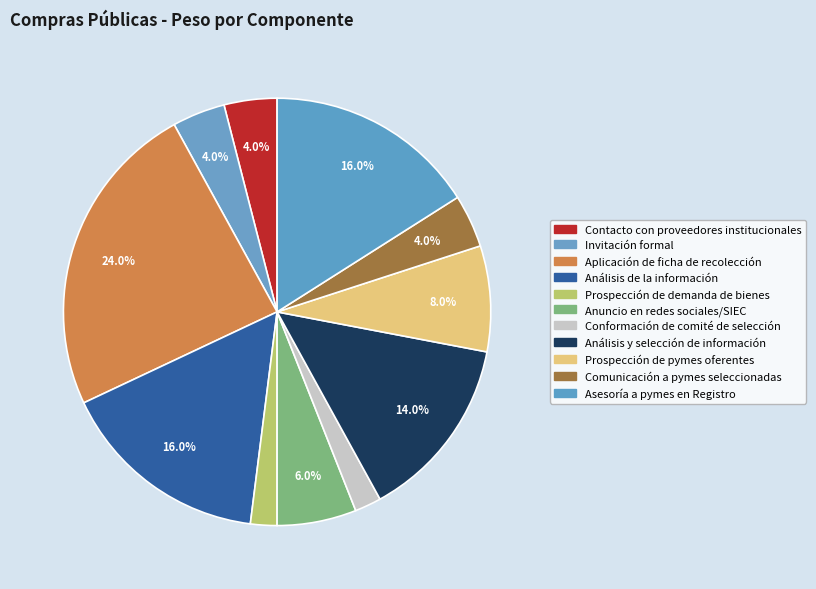

Count the number of slices in the pie.

11